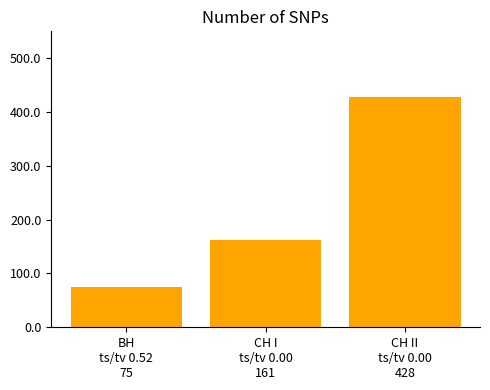

What is the difference between the values at СН I
ts/tv 0.00
161 and ВН
ts/tv 0.52
75?

86.3